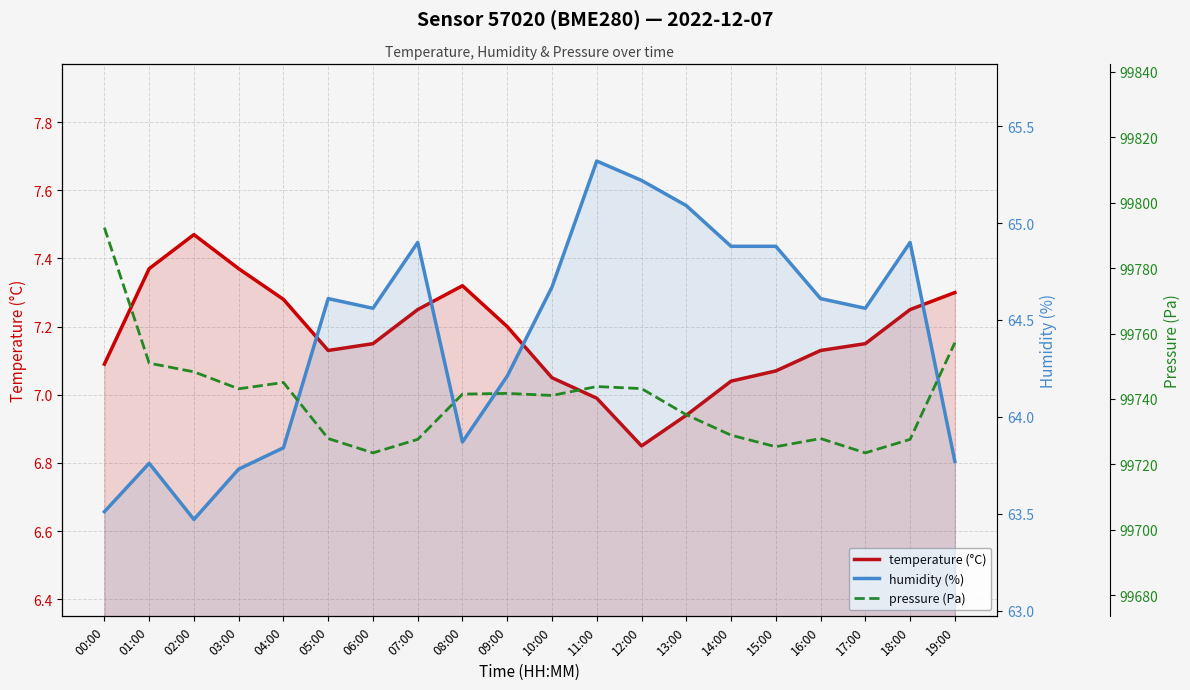

True or false: humidity (%) and pressure (Pa) intersect in this chart.

False